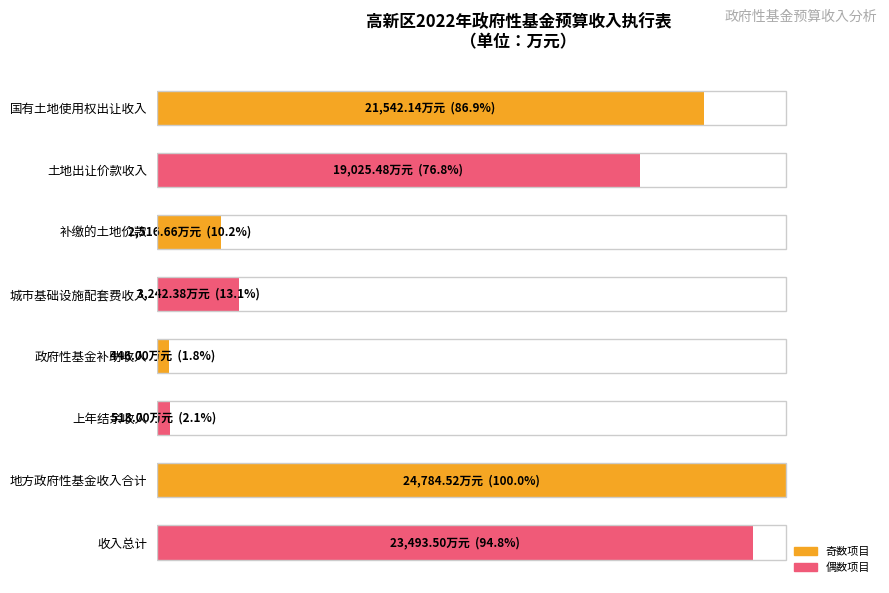

Are the bars horizontal?

Yes